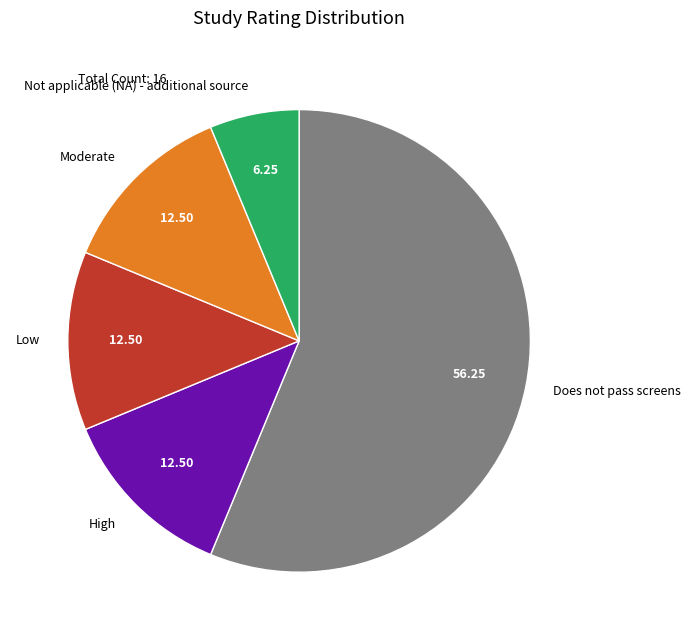

What is the smallest slice in the pie chart?

Not applicable (NA) - additional source